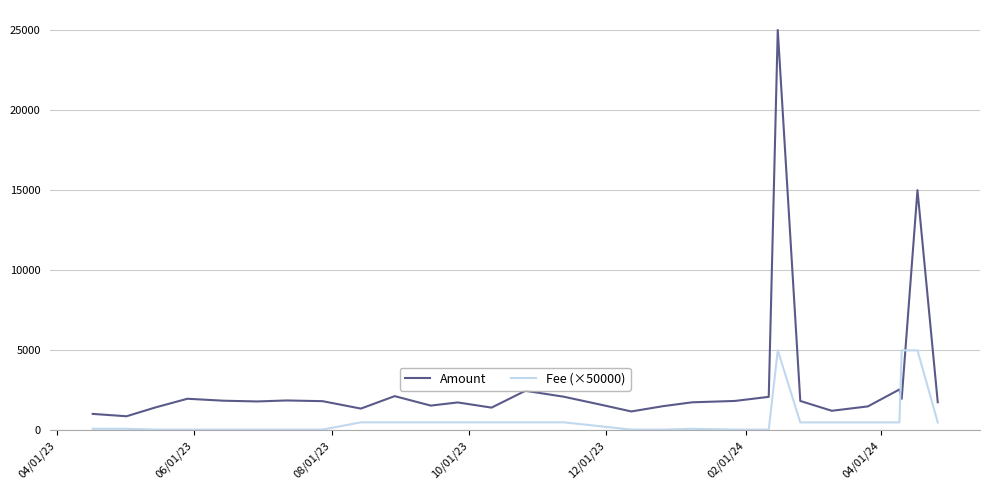

Which series has the largest total across all categories?

Amount